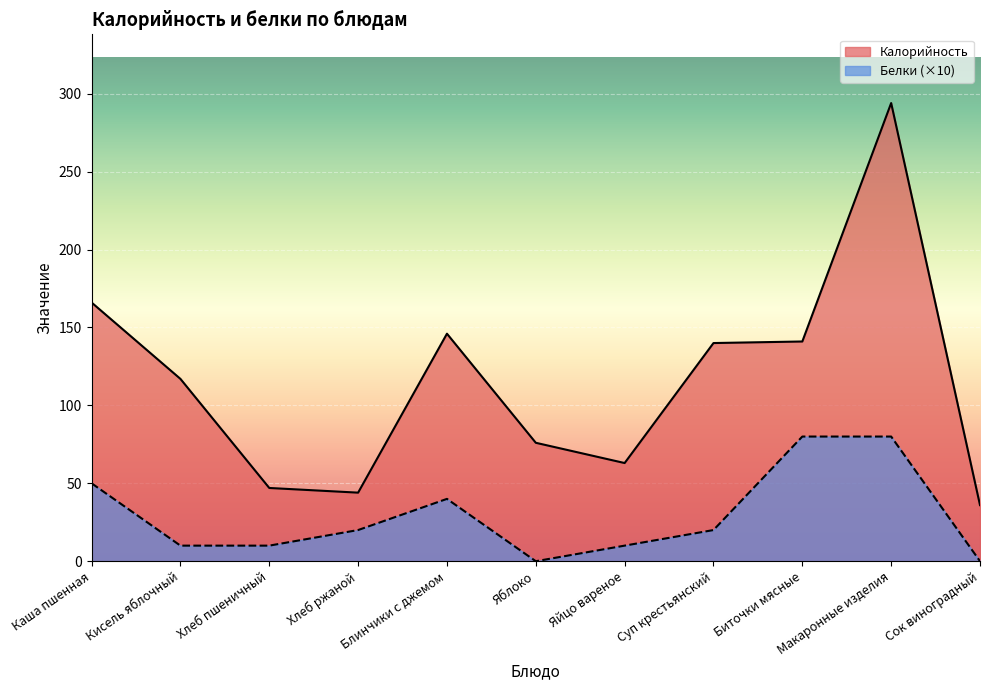

What position from the right is Яйцо вареное?

5